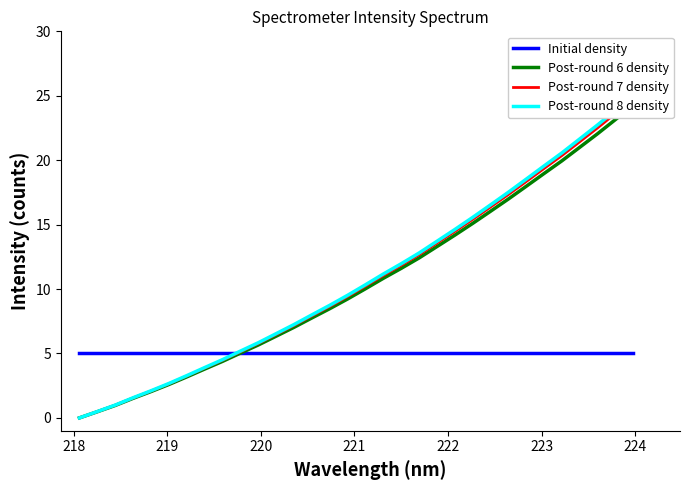

At how many categories does at least one series exceed 14?

11